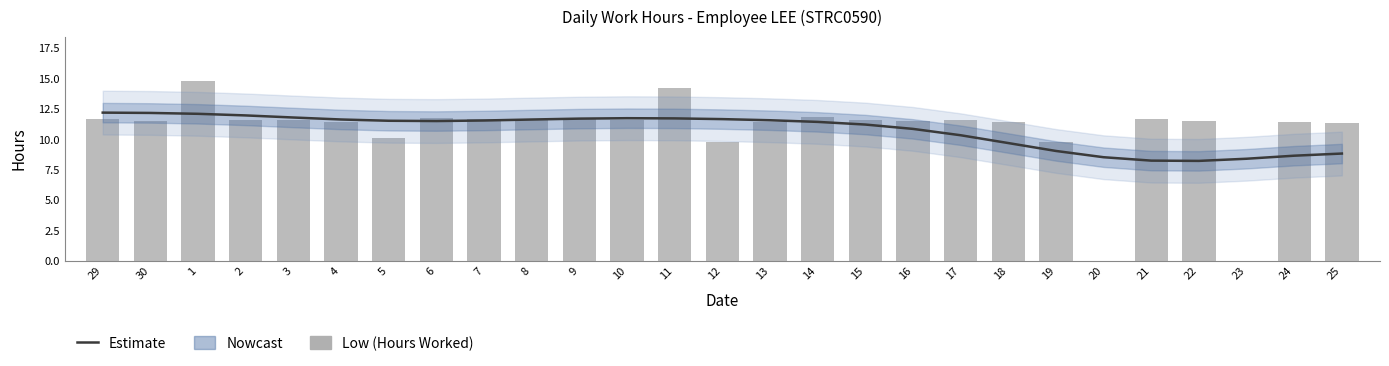

Which has a higher value, 14 or 20?

14